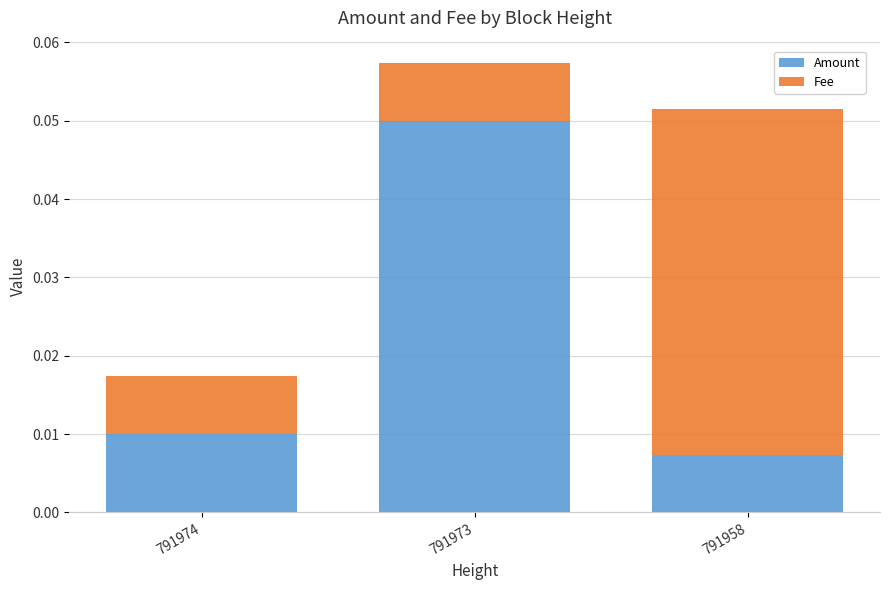

Rank the categories by Amount value from lowest to highest.

791958, 791974, 791973